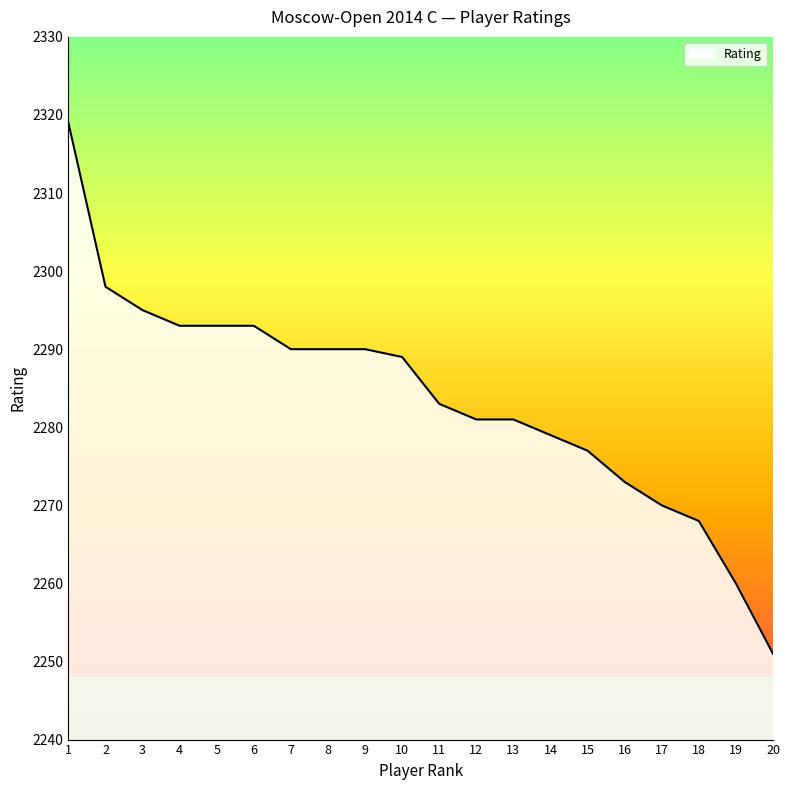

Where does the data first go above 2289?

1